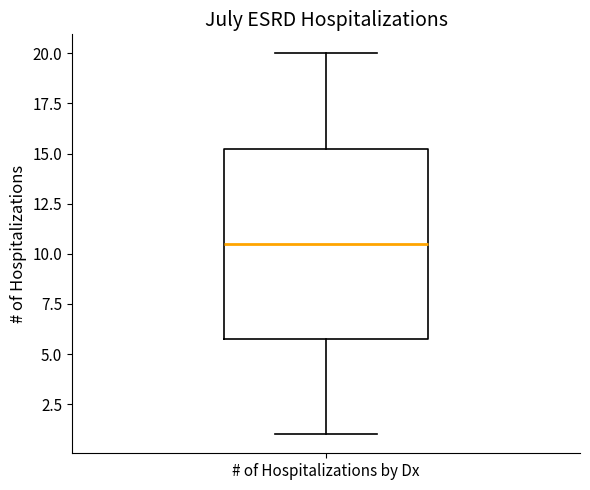

Transcribe this box plot: give where the median line is, the range the box spans, and where the two whiskers end, as read against the y-axis. The values are not printed on the chart, so give them approximately, as read against the axis.

median 10.5, box 6.0 to 15.5, whiskers 1.0 to 20.0